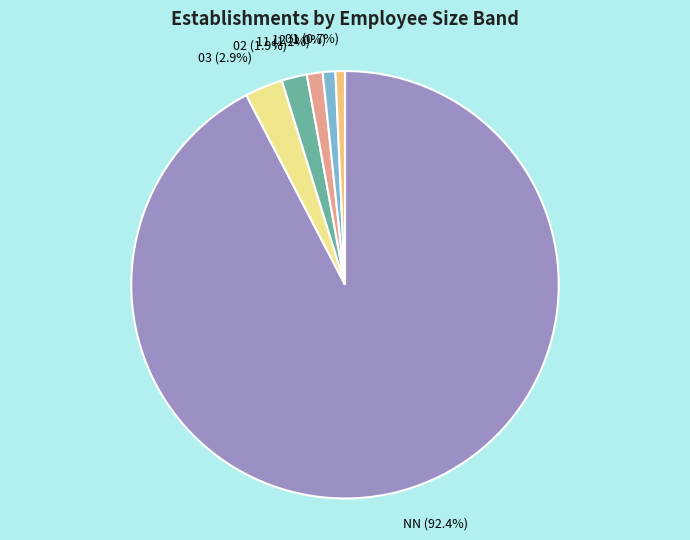

To the nearest percent, what percentage of the pie is 12?

1%